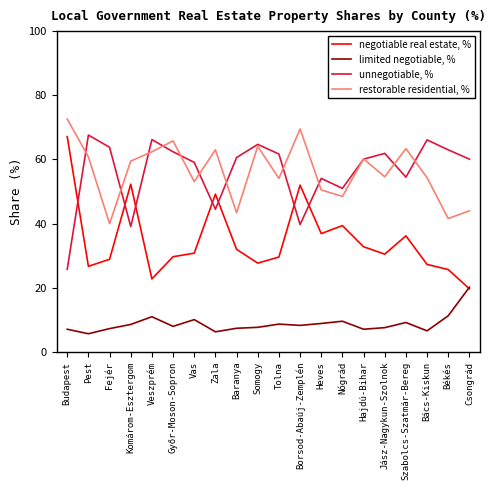

The negotiable real estate, % series shows 28.9 at Fejér. True or false?

True